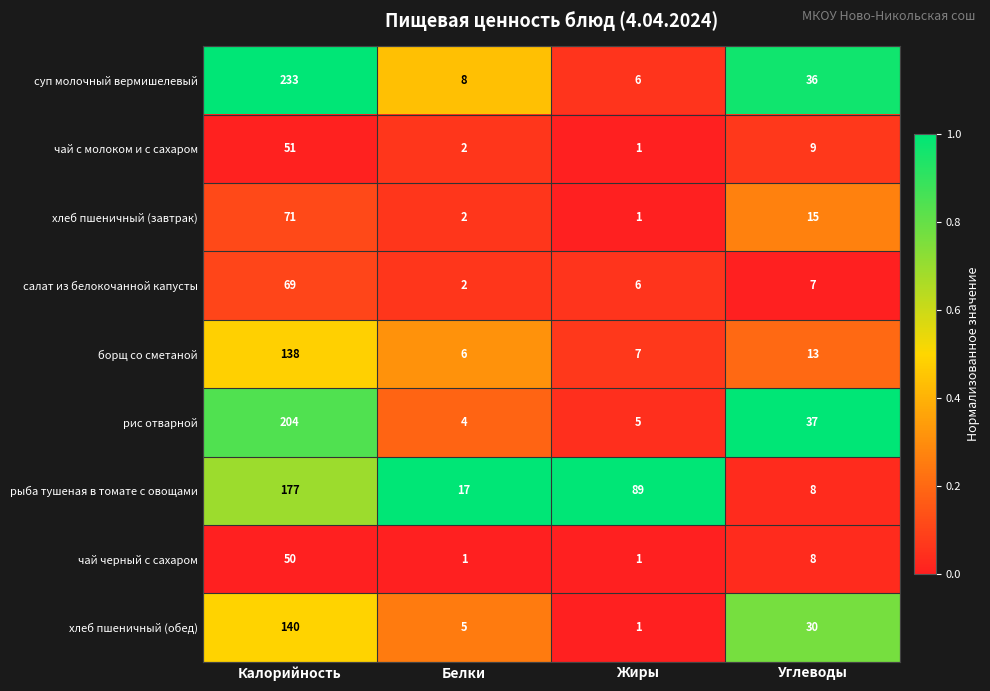

Which series has the largest total across all categories?

рыба тушеная в томате с овощами